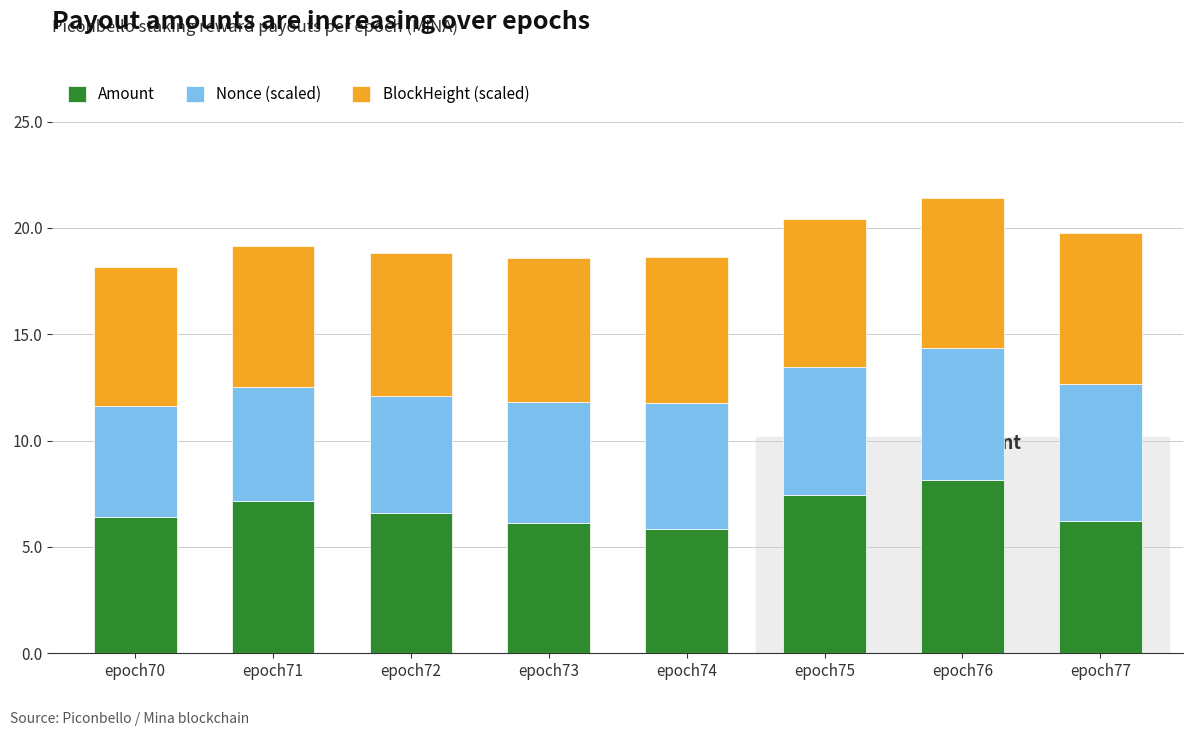

How many bars are there in total?

8